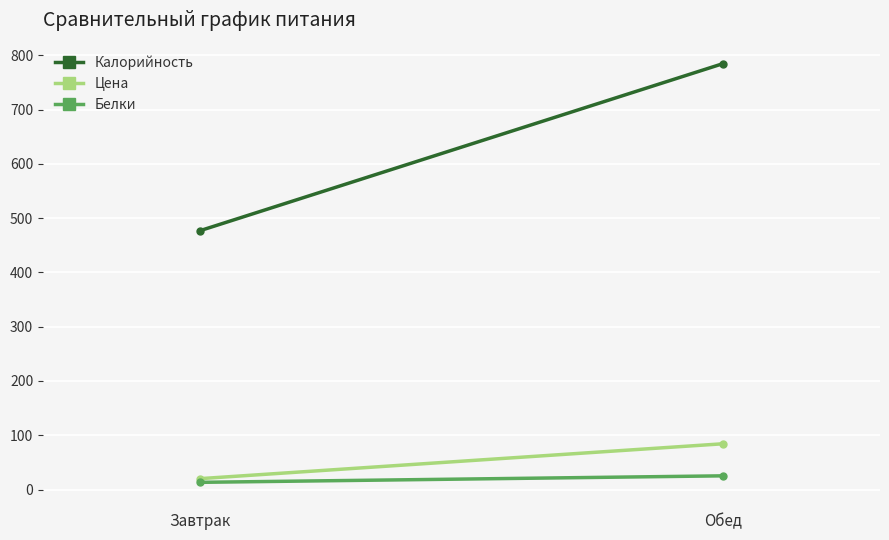

What is the highest value of the Калорийность series?

785.0